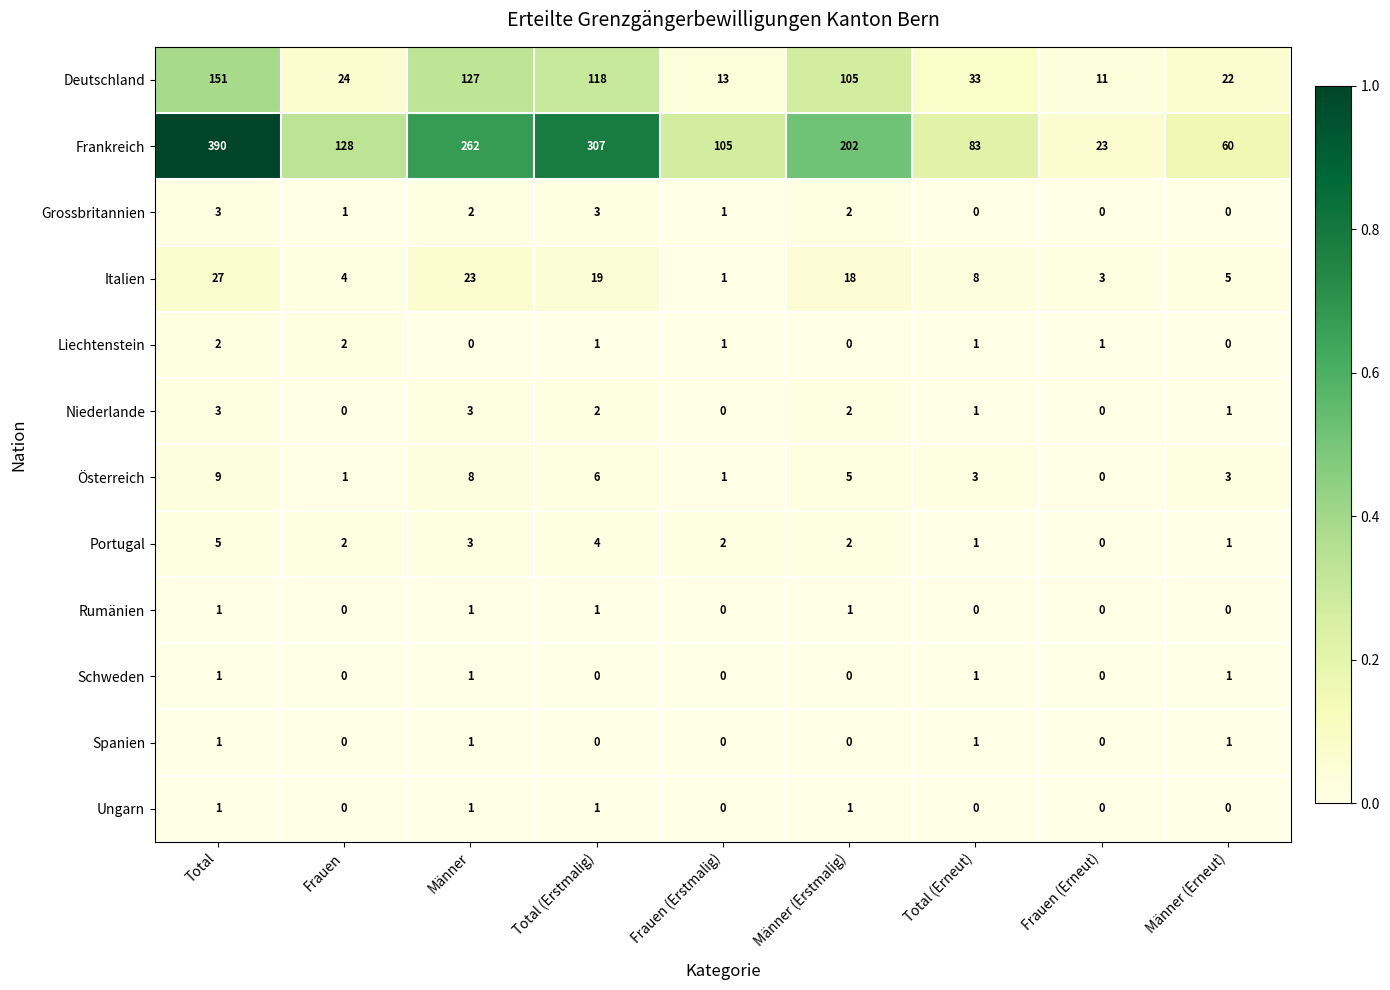

Count the number of categories in the chart.

9